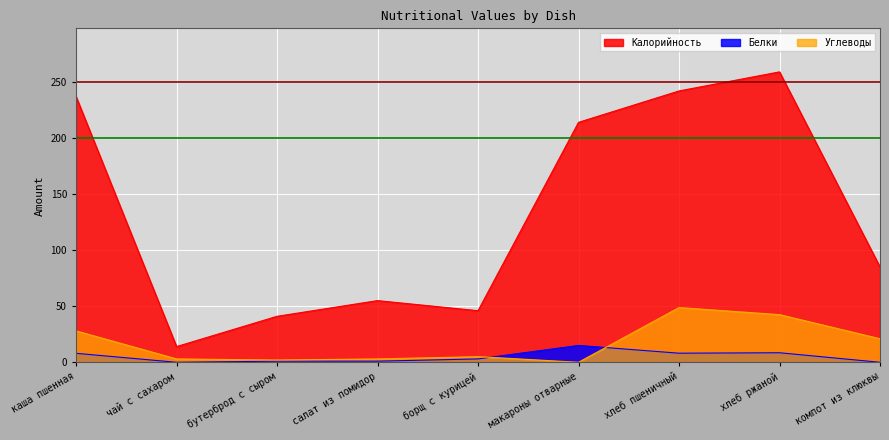

Reading left to right, transcribe all the data shown in this chart.

Калорийность: 237.0	14.0	41.0	55.0	46.0	214.0	242.0	259.0	85.0
Белки: 8.0	0.0	1.0	1.0	3.0	15.0	8.1	8.5	0.0
Углеводы: 28.0	3.0	2.0	3.0	5.0	0.0	48.8	42.5	21.0